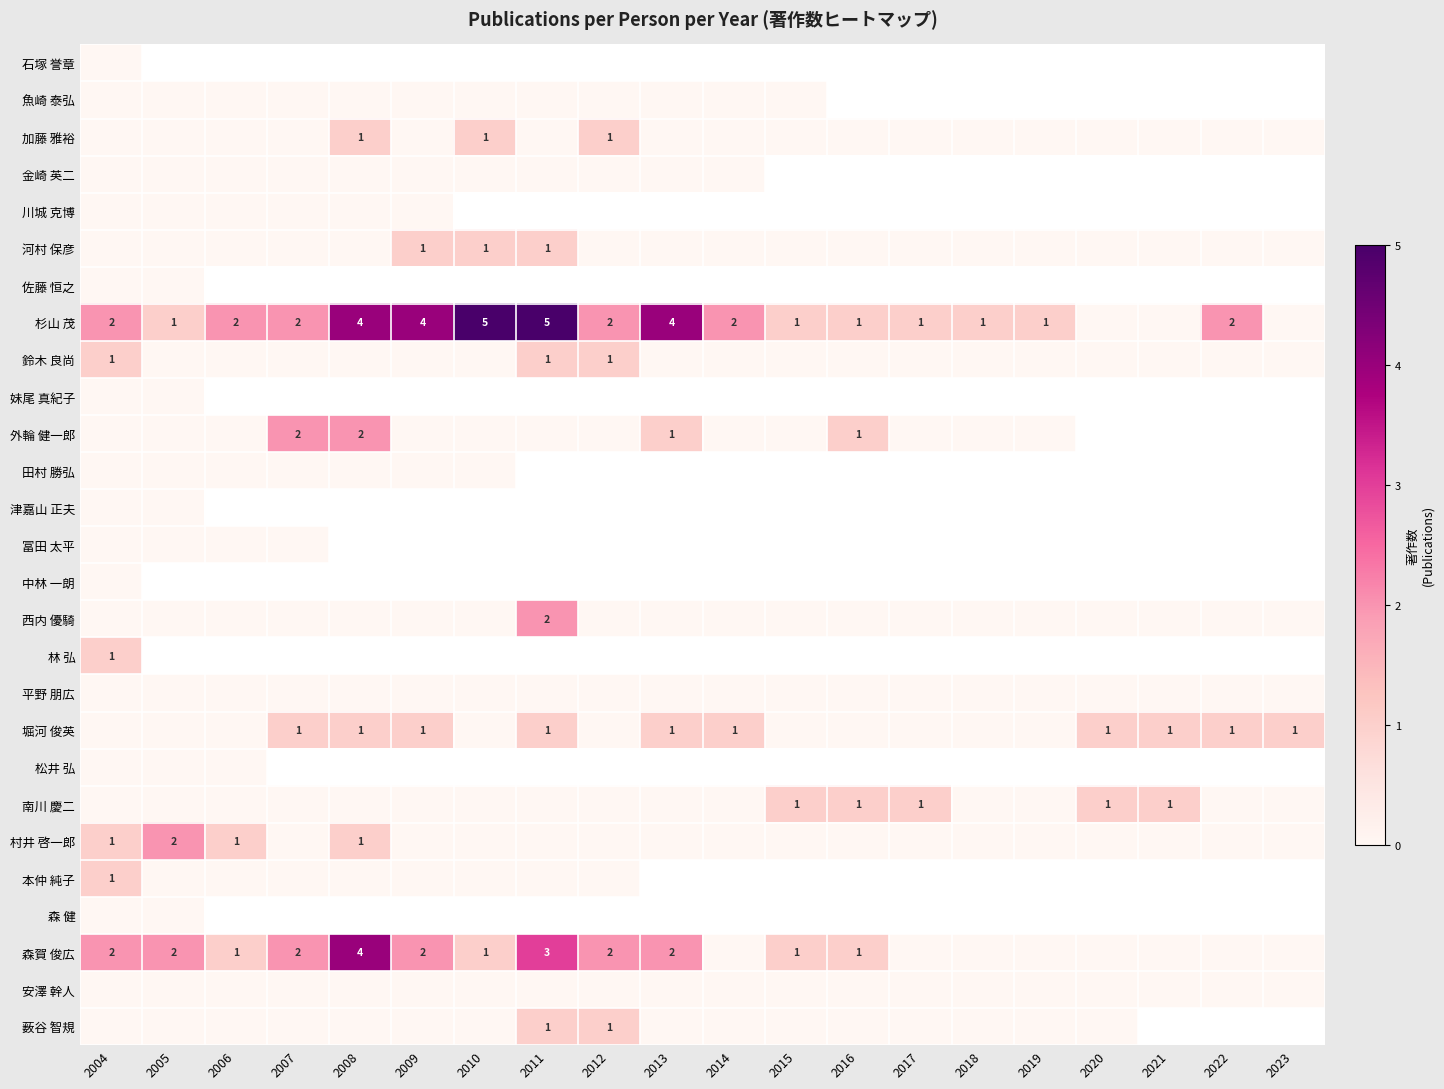

Which has a higher value, 2007 or 2019?

2007